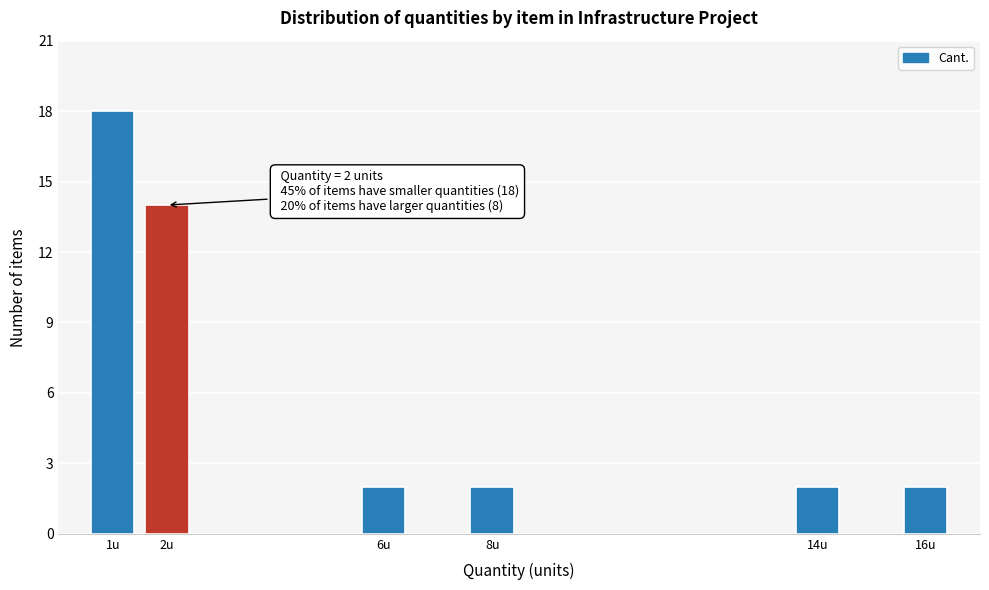

Reading left to right, transcribe all the data shown in this chart.

1u=18	2u=14	6u=2	8u=2	14u=2	16u=2